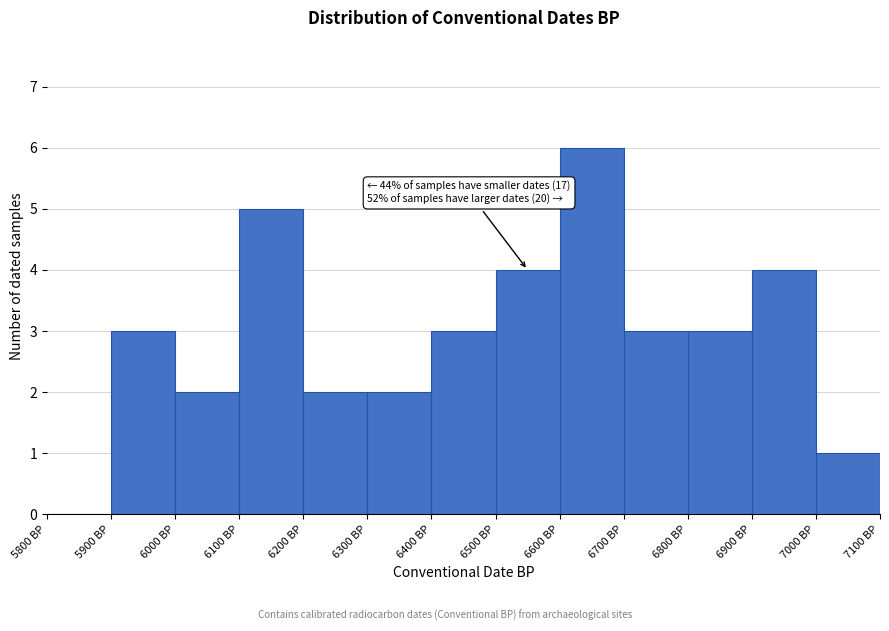

Over which range of the x-axis is the bar tallest?

6600 to 6700